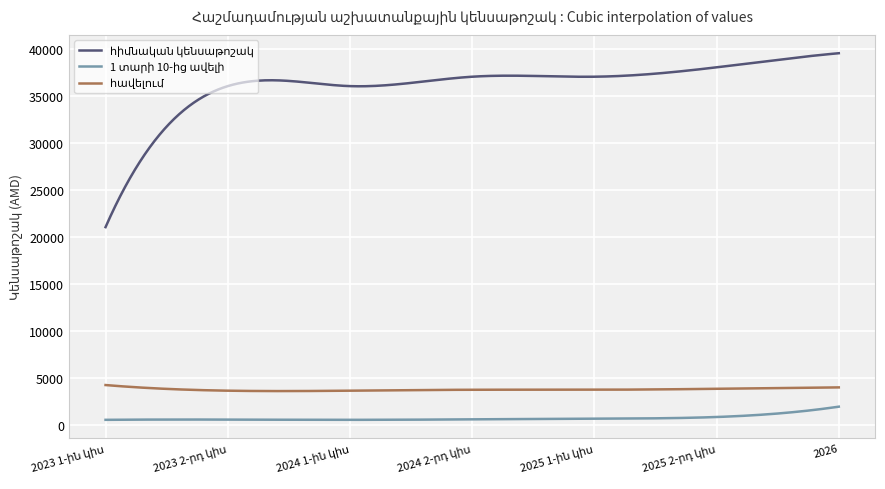

How many lines are shown in the chart?

3